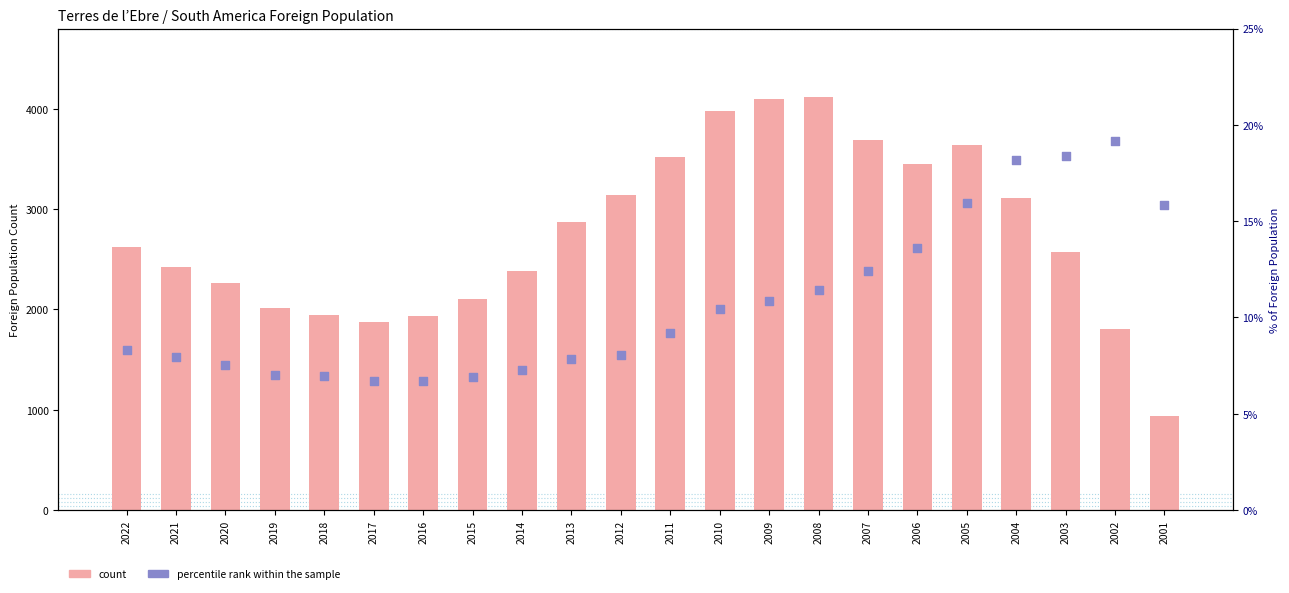

Which series contains the highest Y value?

count